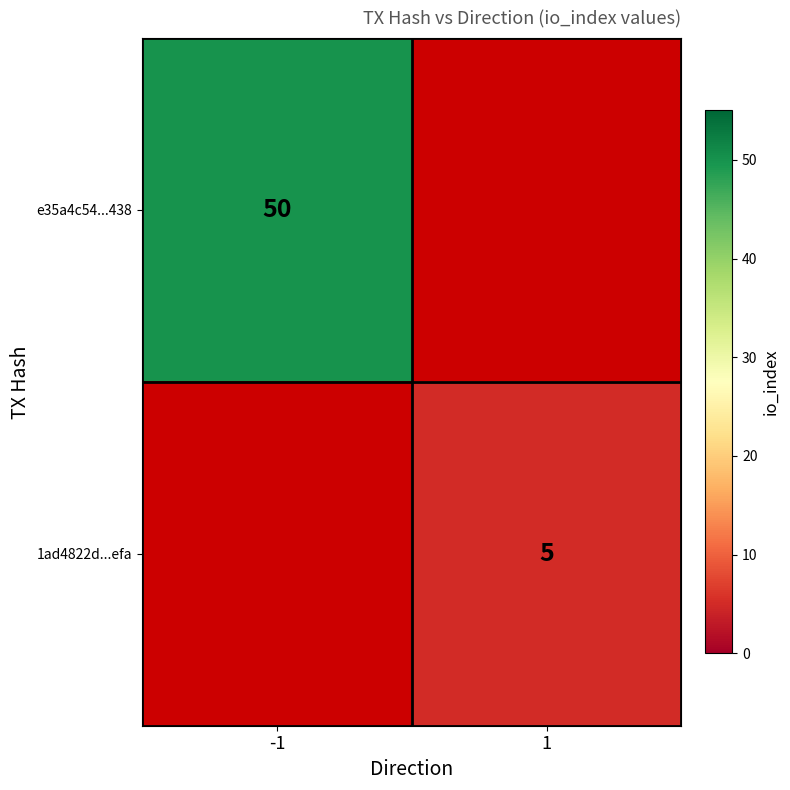

What is the smallest value displayed?

5.0